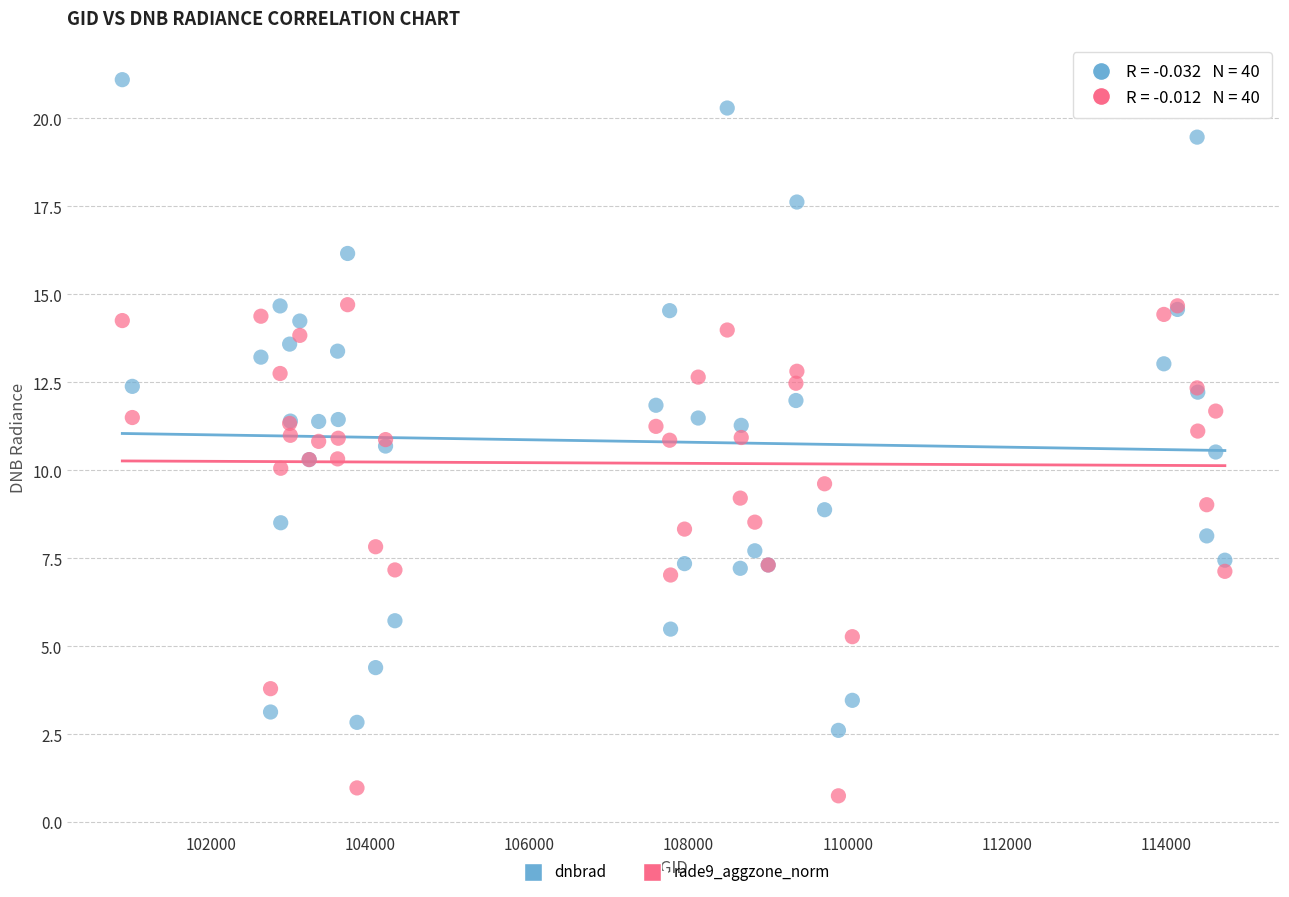

Which series reaches the minimum Y coordinate?

rade9_aggzone_norm